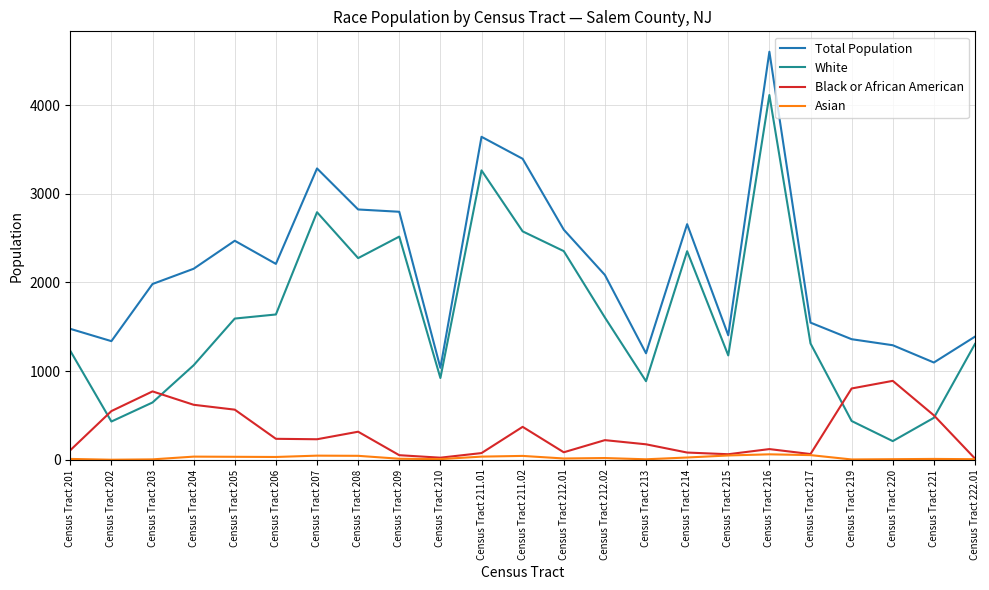

True or false: Black or African American has a value of 129 at Census Tract 211.02.

False